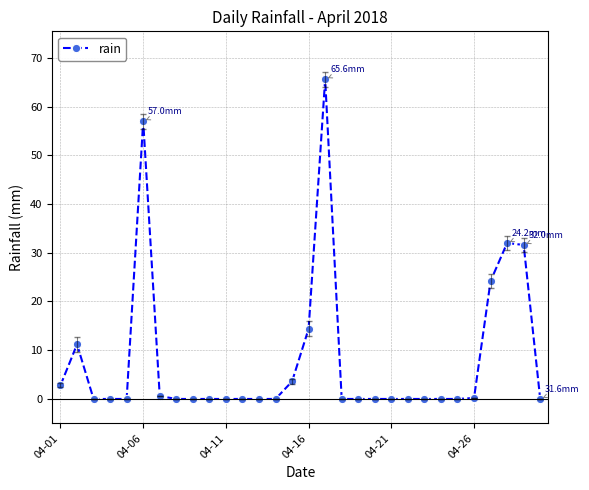

What is the value of the 2nd point from the left?

11.2